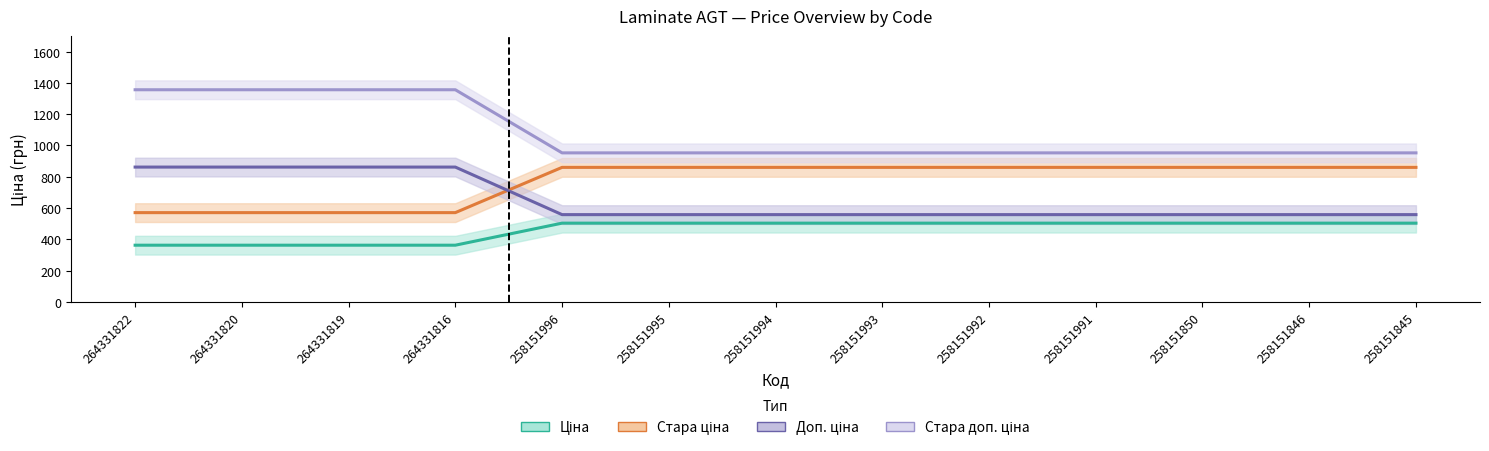

Count the number of data series in this chart.

4